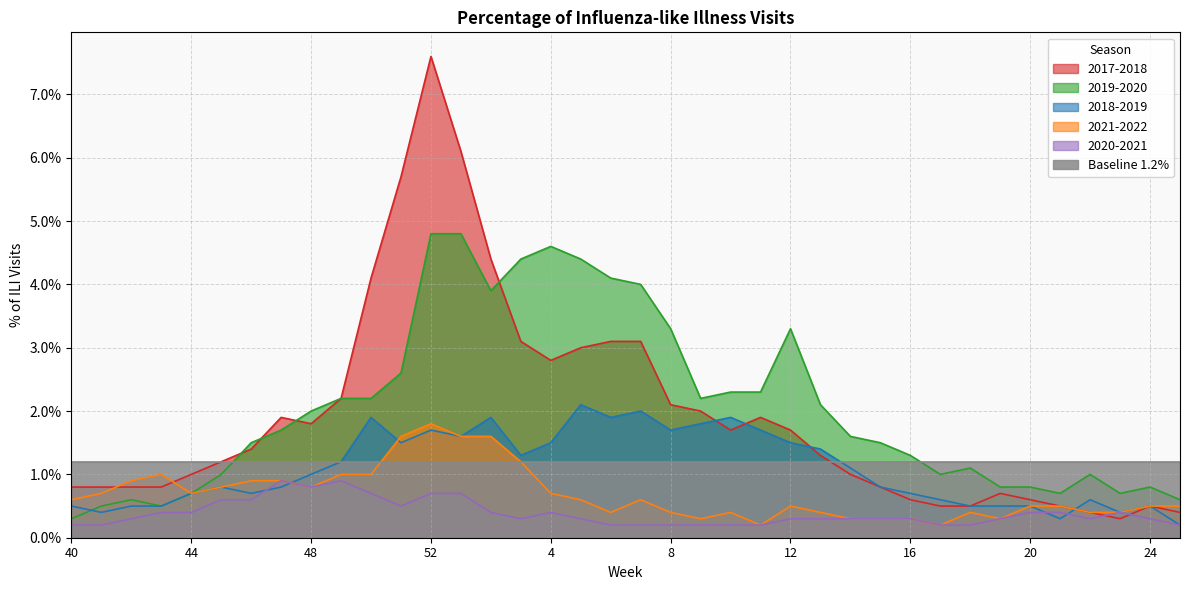

What is the sum of all 2018-2019 values?

41.2